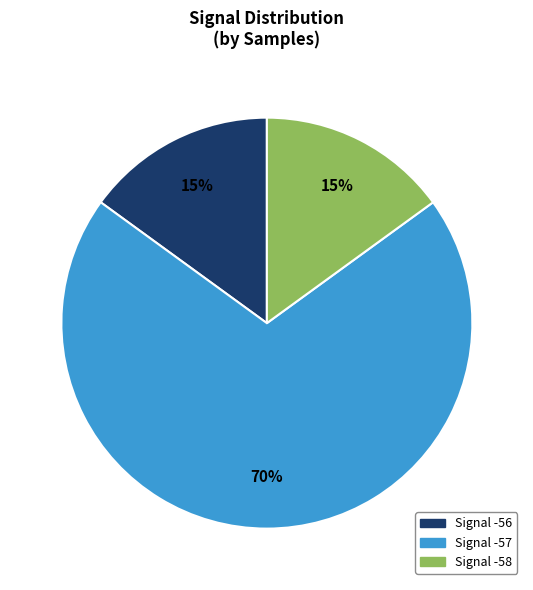

To the nearest percent, what is the difference between the largest and smallest slice percentages?

55%